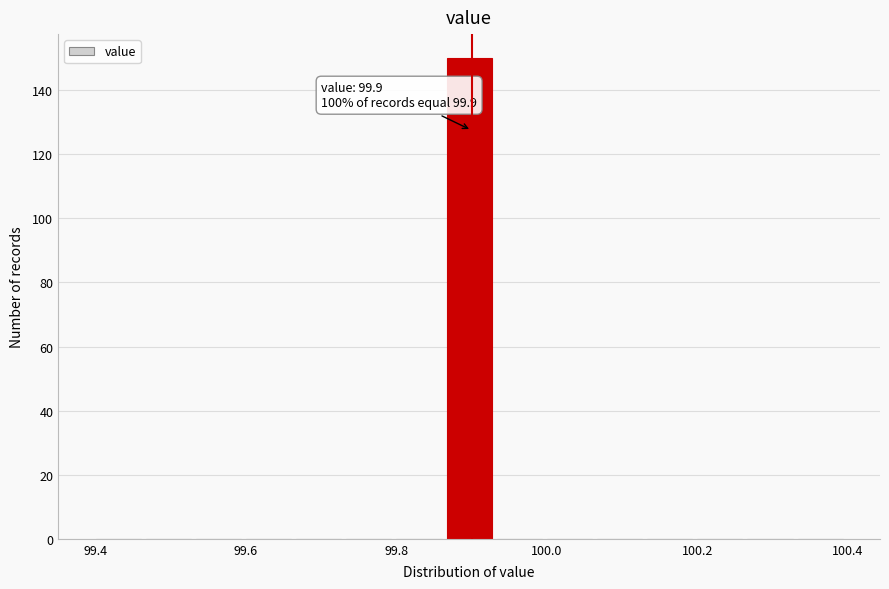

Read against the x-axis, roughly where is the centre of the tallest bar?

99.90